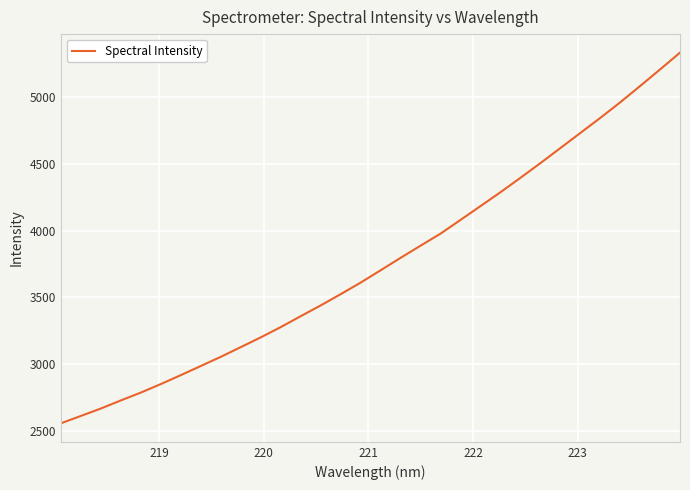

What is the difference between the maximum and second lowest values?

2718.5